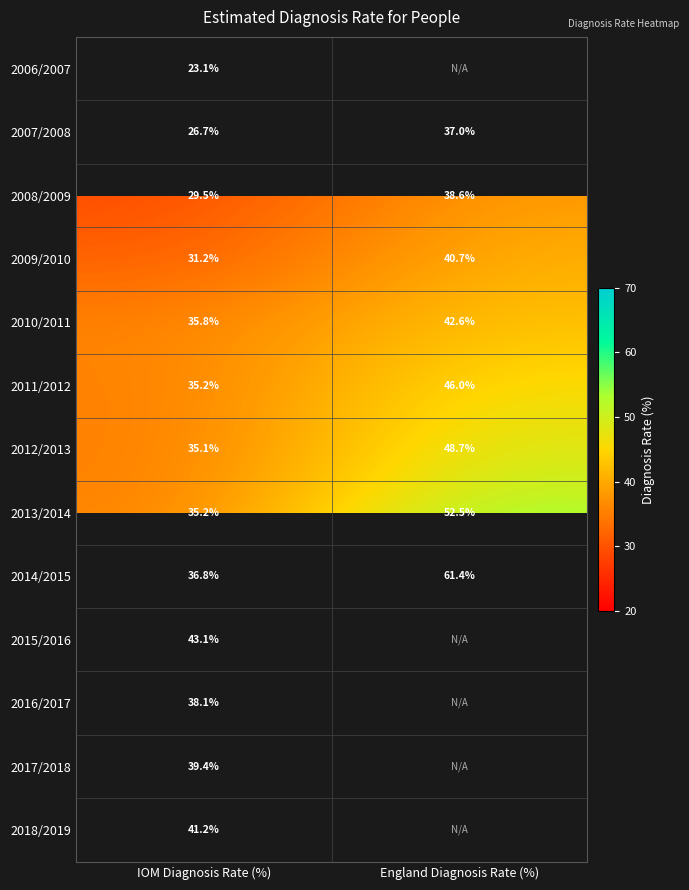

Is it true that 2006/2007 equals 39.3 at IOM Diagnosis Rate (%)?

False